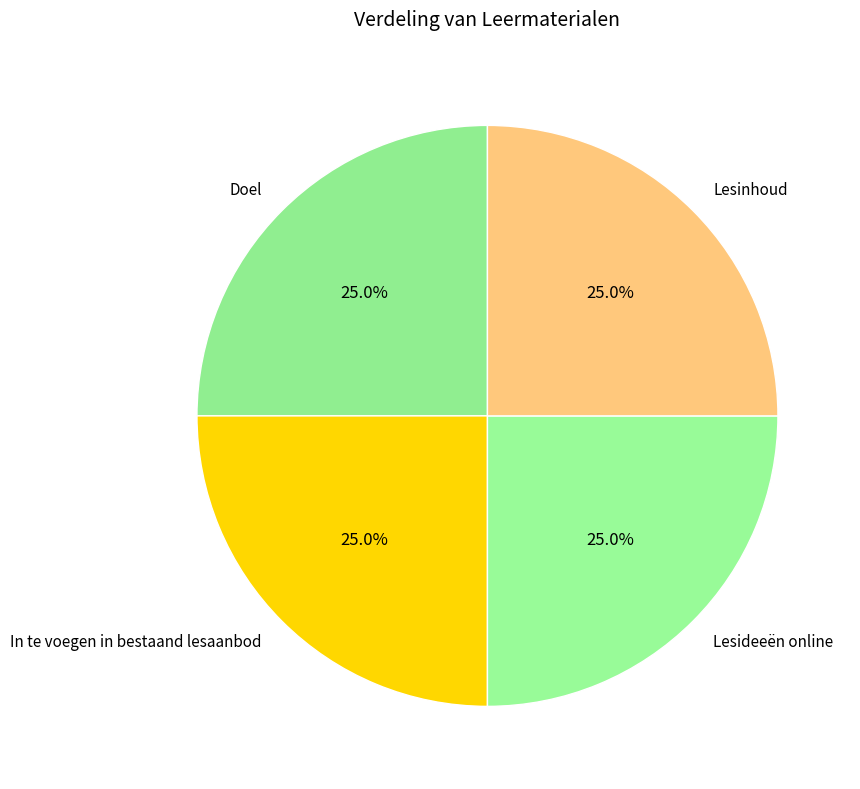

How many slices are in this pie chart?

4